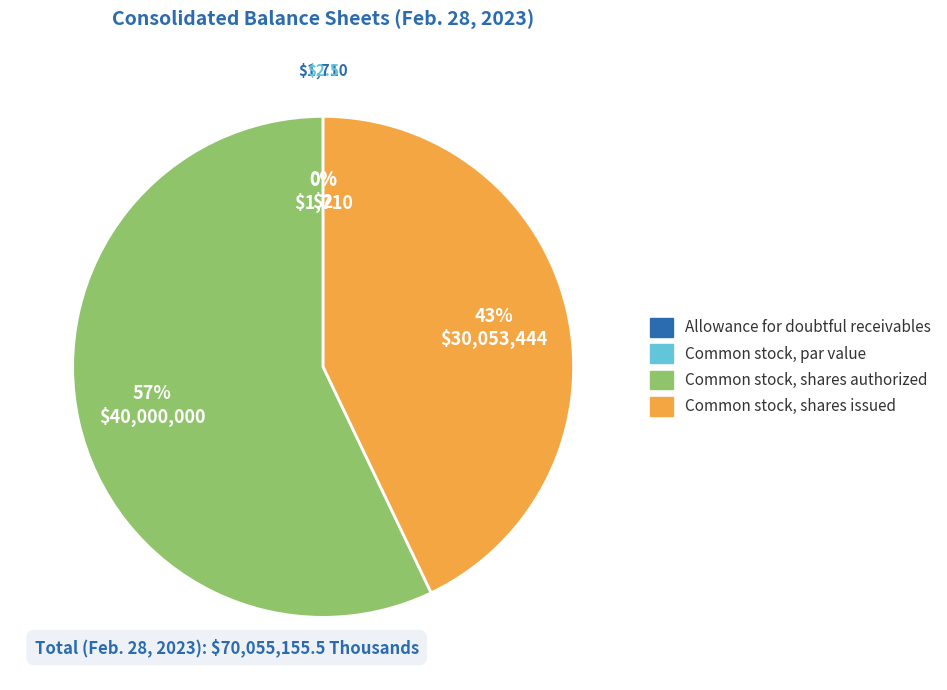

Which category has the biggest portion of the pie?

Common stock, shares authorized